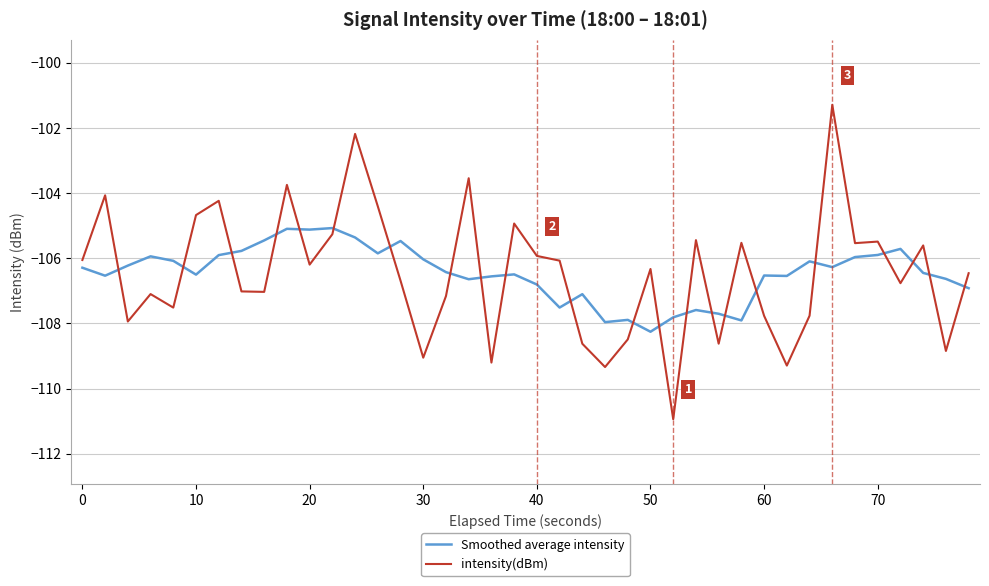

What is the minimum value for intensity(dBm)?

-110.9